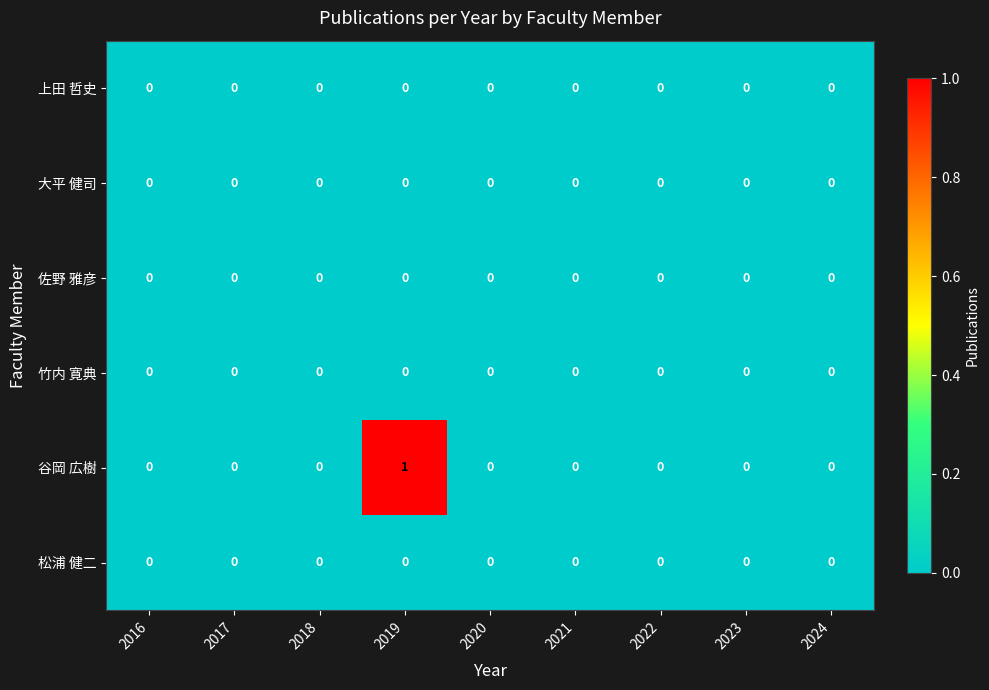

Which series has the largest range (max minus min)?

谷岡 広樹